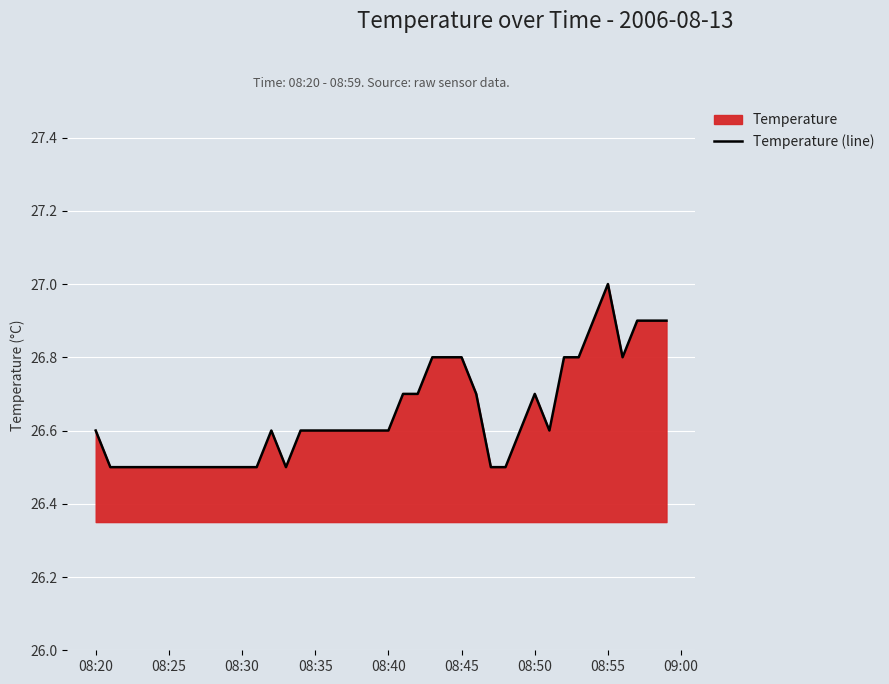

Does the chart display data point markers on the line(s)?

No